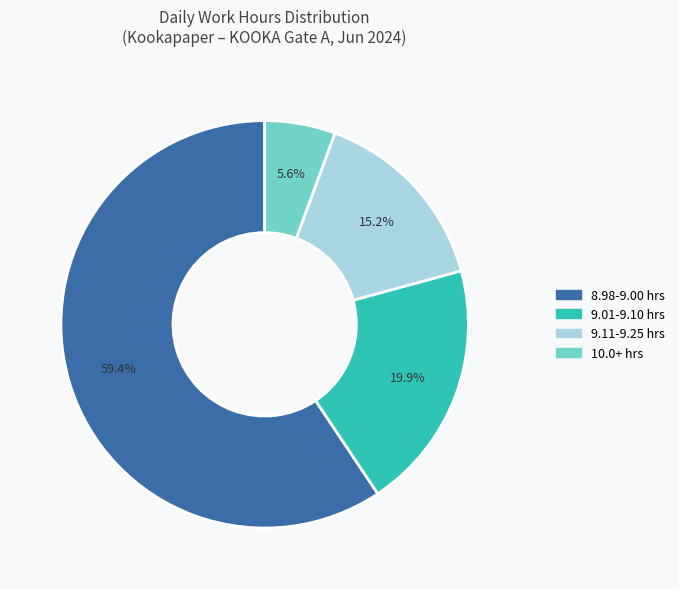

To the nearest percent, what is the average slice percentage?

25%